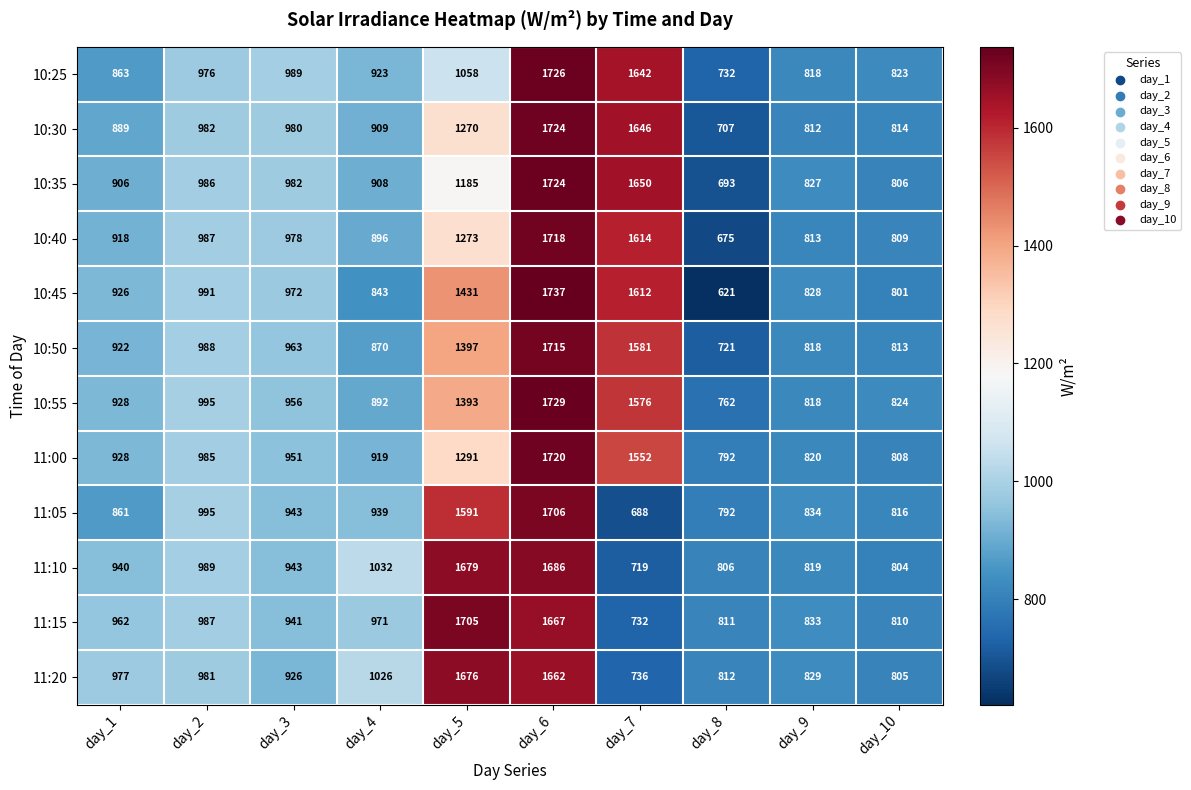

True or false: 10:55 has a value of 956 at day_3.

True